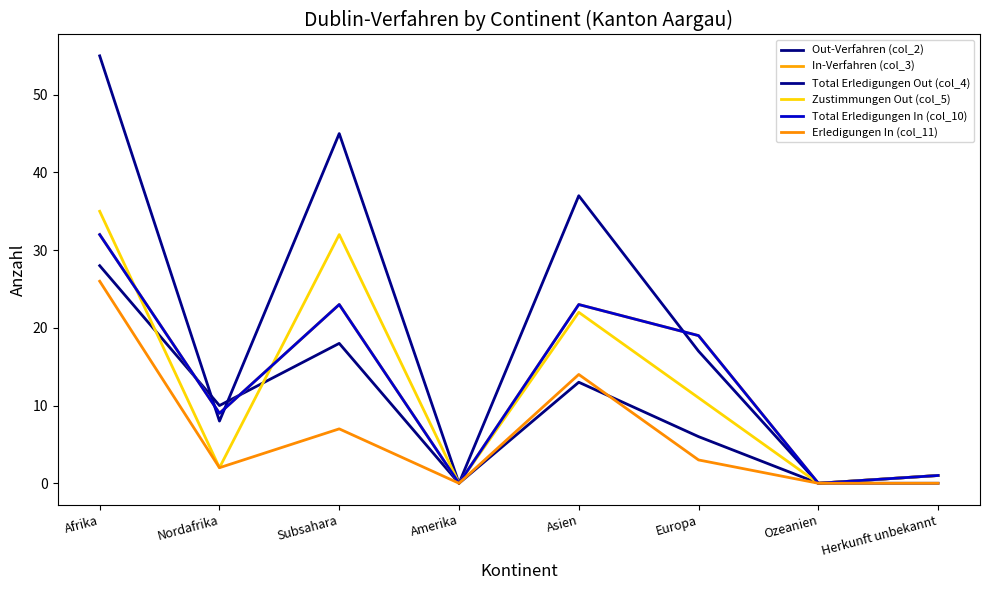

What is the sum of the Total Erledigungen Out (col_4) values at Afrika and Nordafrika?

63